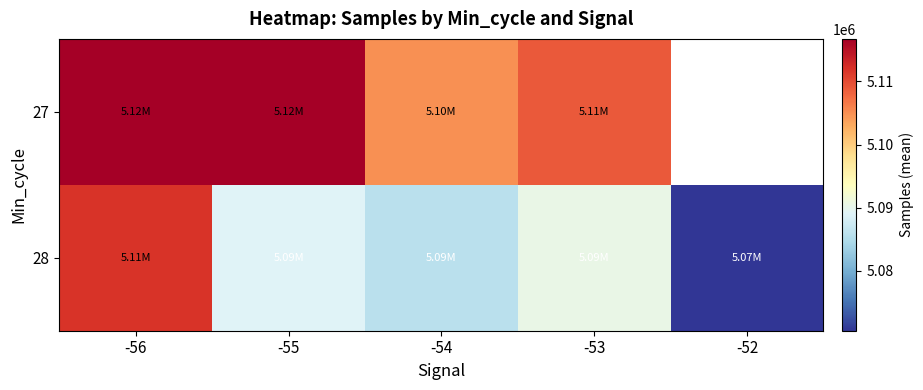

At which label does 28 first exceed 5089031?

-56